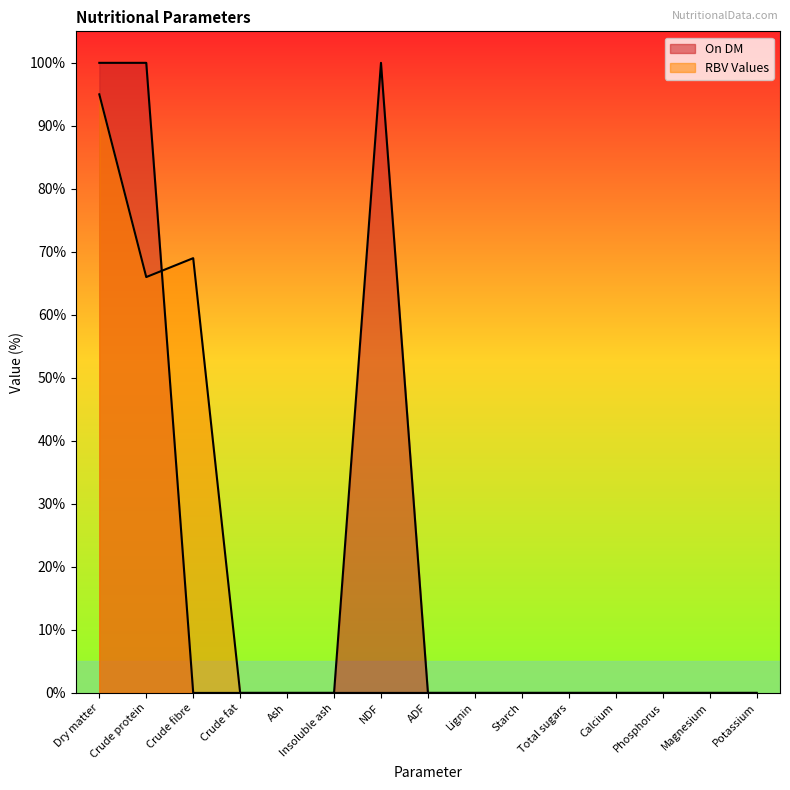

At how many categories does at least one series exceed 98?

3